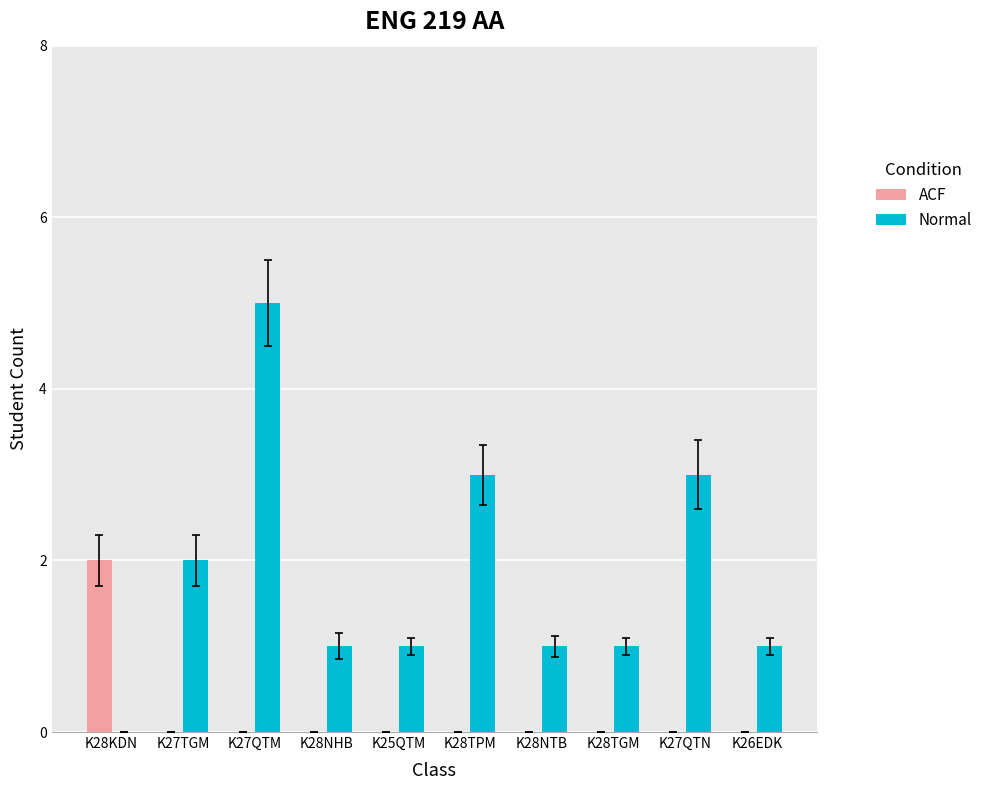

Reading right to left, transcribe all the data shown in this chart.

ACF: K26EDK=0	K27QTN=0	K28TGM=0	K28NTB=0	K28TPM=0	K25QTM=0	K28NHB=0	K27QTM=0	K27TGM=0	K28KDN=2
Normal: K26EDK=1	K27QTN=3	K28TGM=1	K28NTB=1	K28TPM=3	K25QTM=1	K28NHB=1	K27QTM=5	K27TGM=2	K28KDN=0